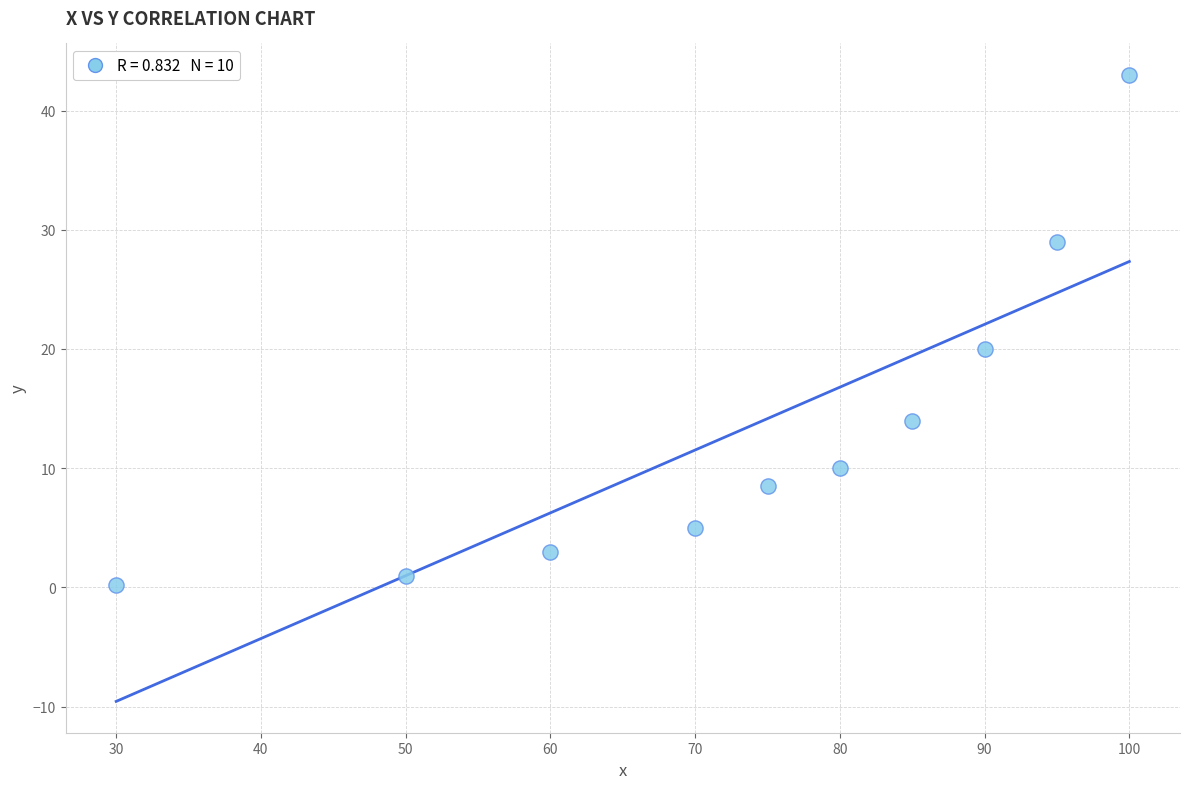

What Y value in the scatter plot is closest to 21?

20.0